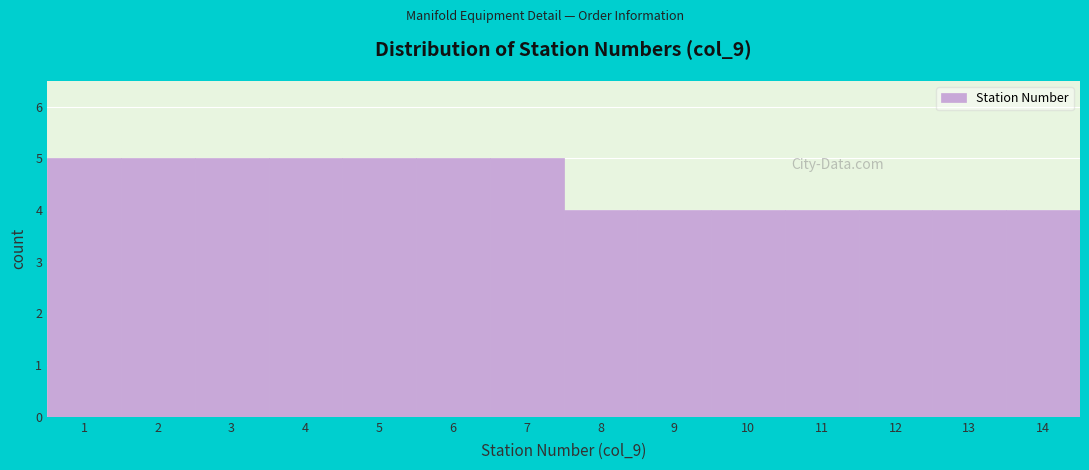

Reading left to right, list every bar in this chart as the range it spans on the x-axis followed by its height. The values are not printed on the chart, so give them approximately, as read against the axis.

0.5 to 1.5: 5
1.5 to 2.5: 5
2.5 to 3.5: 5
3.5 to 4.5: 5
4.5 to 5.5: 5
5.5 to 6.5: 5
6.5 to 7.5: 5
7.5 to 8.5: 4
8.5 to 9.5: 4
9.5 to 10.5: 4
10.5 to 11.5: 4
11.5 to 12.5: 4
12.5 to 13.5: 4
13.5 to 14.5: 4